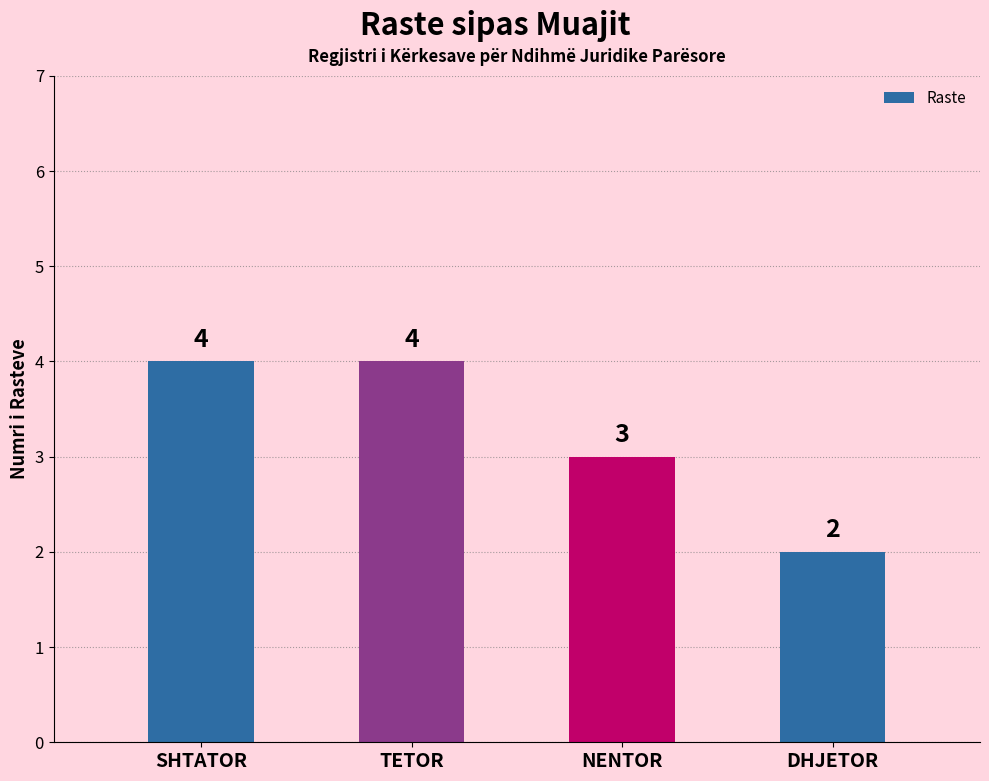

What is the label of the 1st bar from the right?

DHJETOR